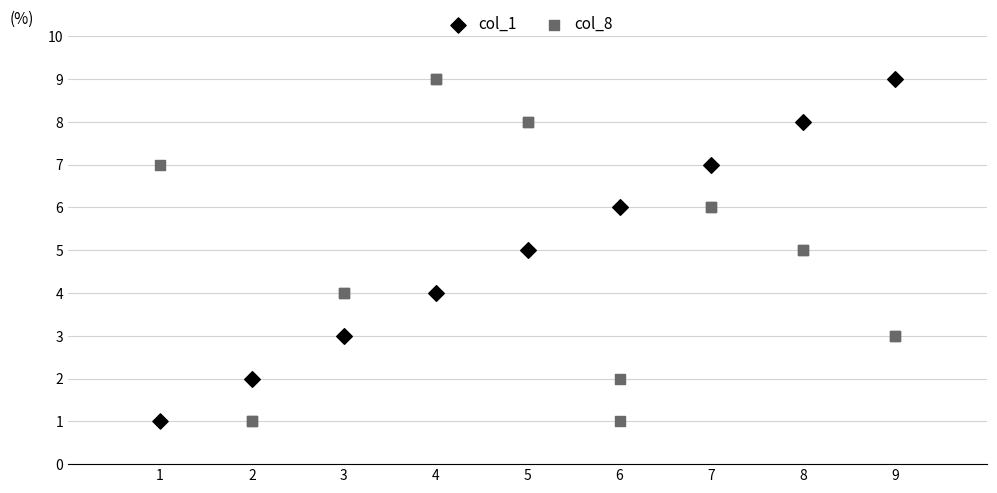

What is the X range (max minus min) for the scatter plot?

8